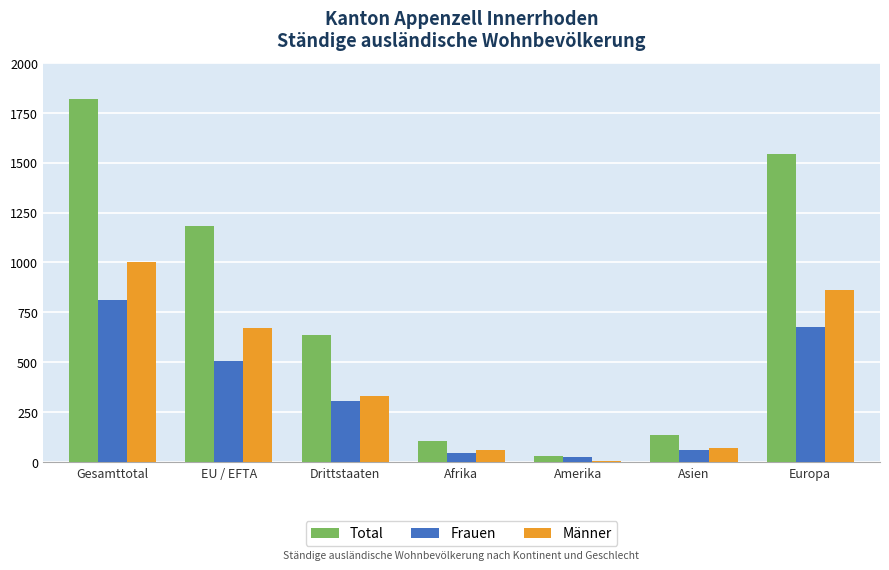

What is the total value across all series at Afrika?

212